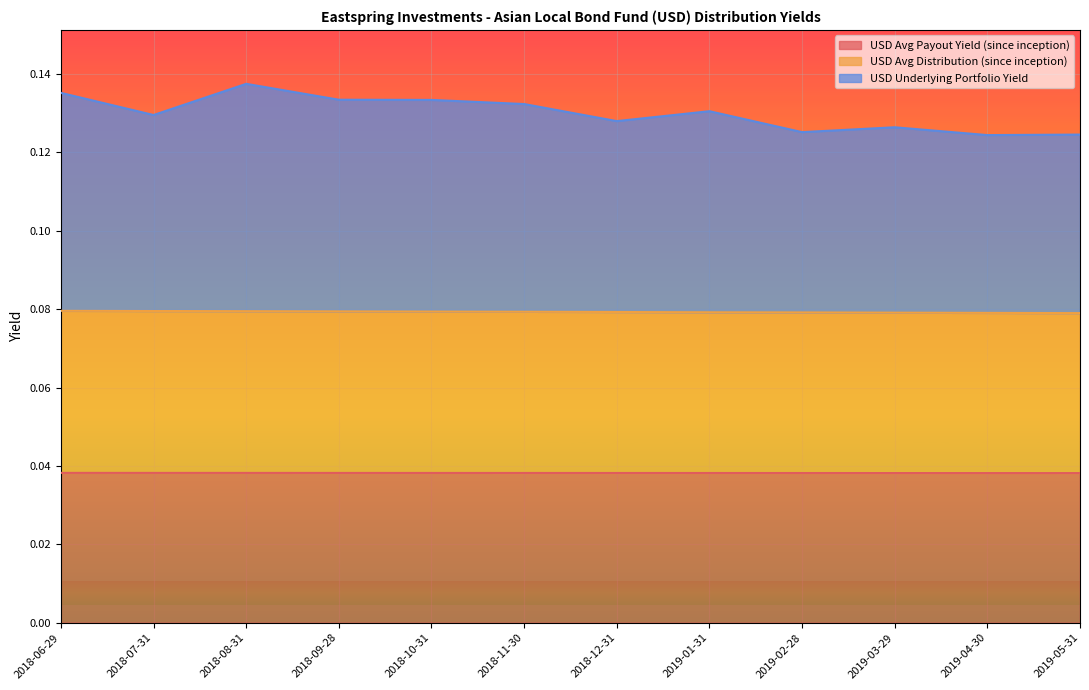

Reading left to right, what are all the values shown in this chart?

USD Avg Payout Yield (since inception): 2018-06-29=0.0	2018-07-31=0.0	2018-08-31=0.0	2018-09-28=0.0	2018-10-31=0.0	2018-11-30=0.0	2018-12-31=0.0	2019-01-31=0.0	2019-02-28=0.0	2019-03-29=0.0	2019-04-30=0.0	2019-05-31=0.0
USD Avg Distribution (since inception): 2018-06-29=0.1	2018-07-31=0.1	2018-08-31=0.1	2018-09-28=0.1	2018-10-31=0.1	2018-11-30=0.1	2018-12-31=0.1	2019-01-31=0.1	2019-02-28=0.1	2019-03-29=0.1	2019-04-30=0.1	2019-05-31=0.1
USD Underlying Portfolio Yield: 2018-06-29=0.1	2018-07-31=0.1	2018-08-31=0.1	2018-09-28=0.1	2018-10-31=0.1	2018-11-30=0.1	2018-12-31=0.1	2019-01-31=0.1	2019-02-28=0.1	2019-03-29=0.1	2019-04-30=0.1	2019-05-31=0.1